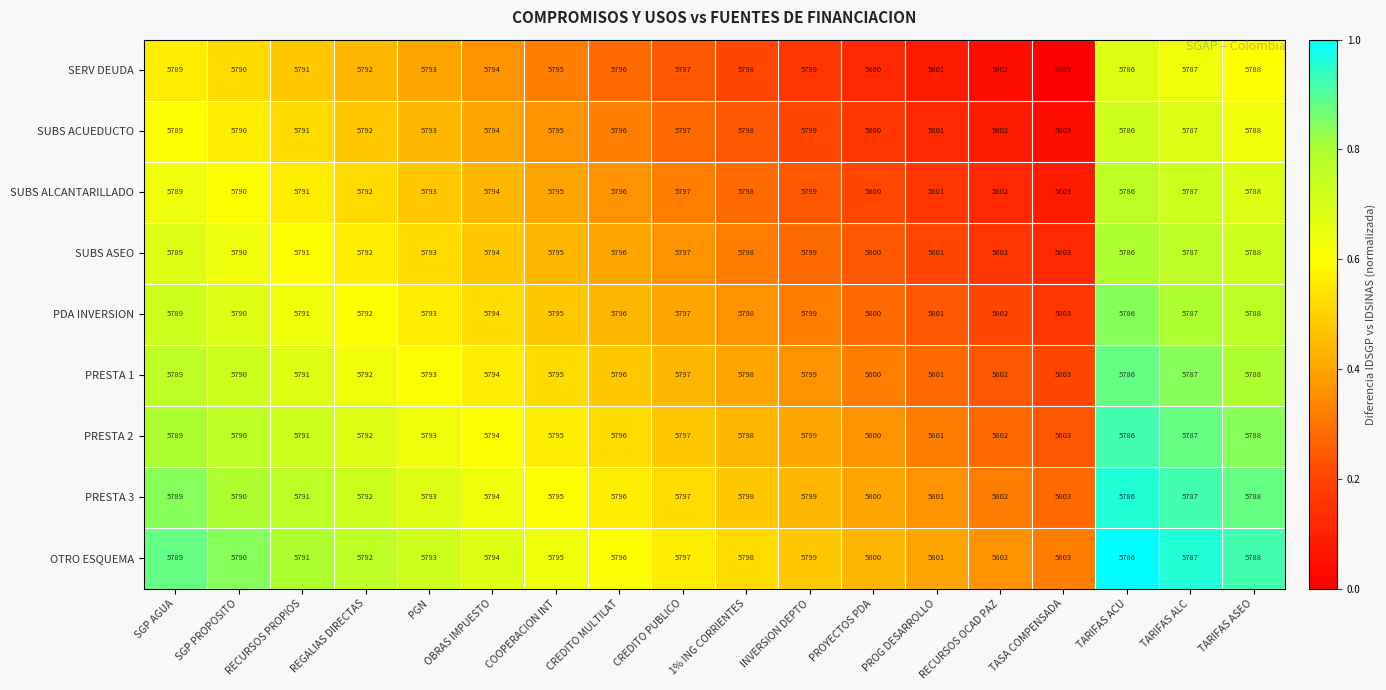

List the labels in order of PRESTA 2 value, smallest first.

TARIFAS ACU, TARIFAS ALC, TARIFAS ASEO, SGP AGUA, SGP PROPOSITO, RECURSOS PROPIOS, REGALIAS DIRECTAS, PGN, OBRAS IMPUESTO, COOPERACION INT, CREDITO MULTILAT, CREDITO PUBLICO, 1% ING CORRIENTES, INVERSION DEPTO, PROYECTOS PDA, PROG DESARROLLO, RECURSOS OCAD PAZ, TASA COMPENSADA